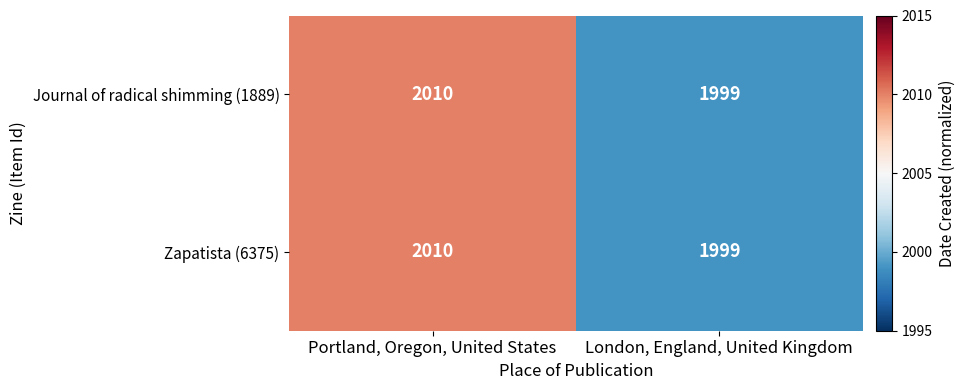

List the labels in order of Zapatista (6375) value, smallest first.

London, England, United Kingdom, Portland, Oregon, United States